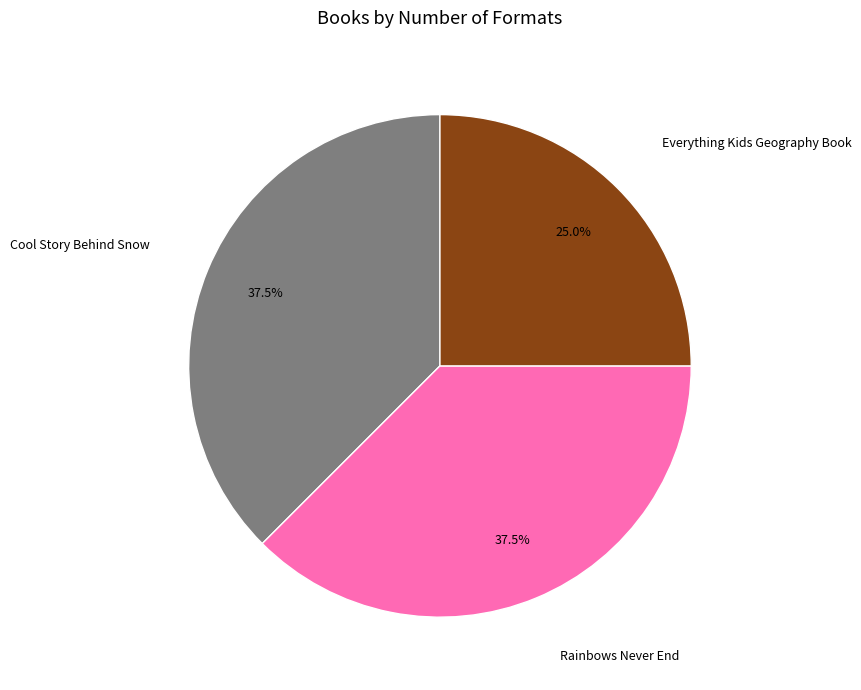

Does any single category account for the majority?

No